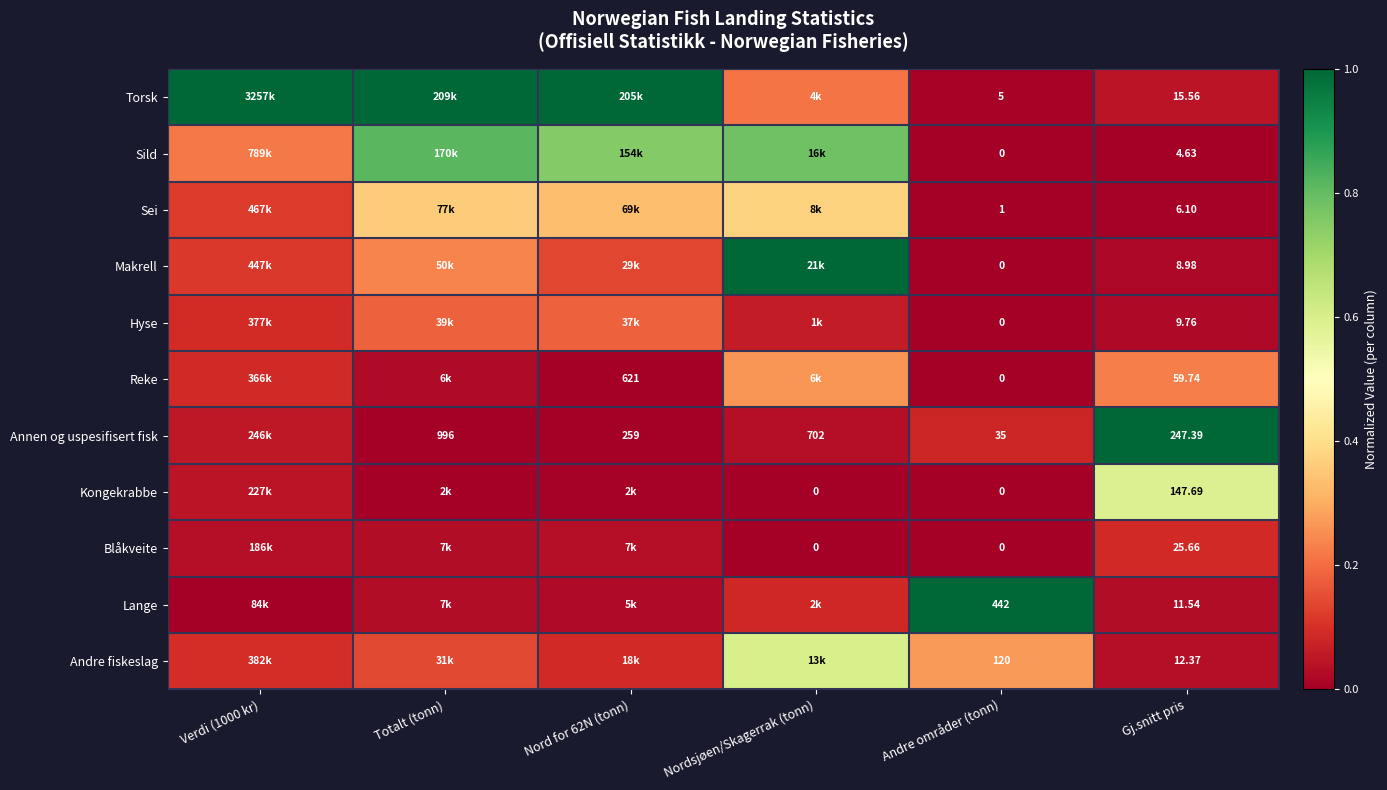

Count the number of categories in the chart.

6